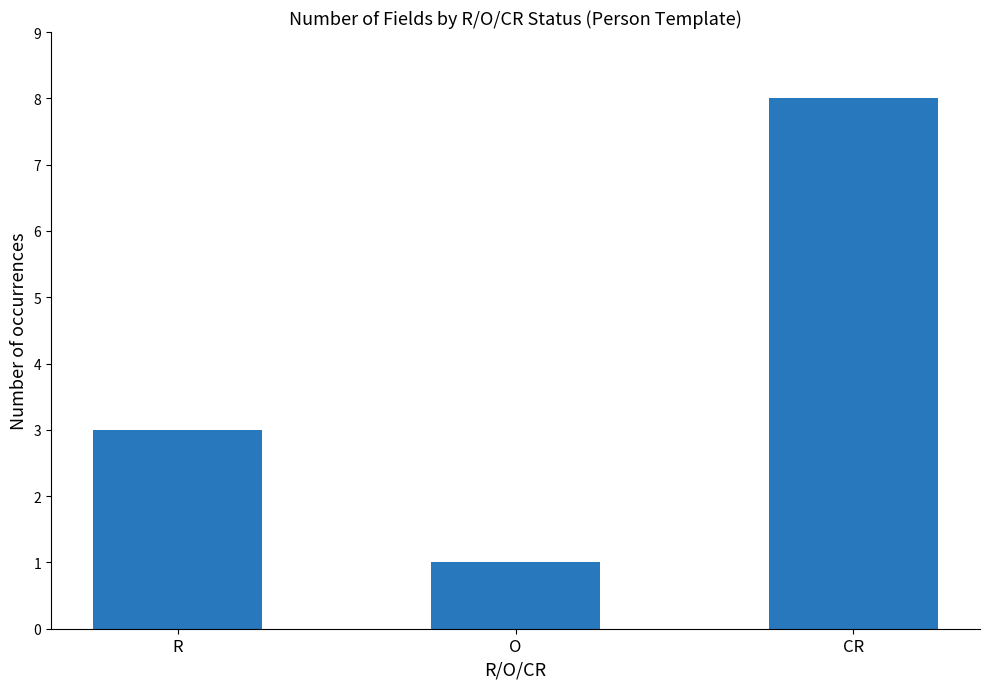

What is the change in value from O to CR?

+7